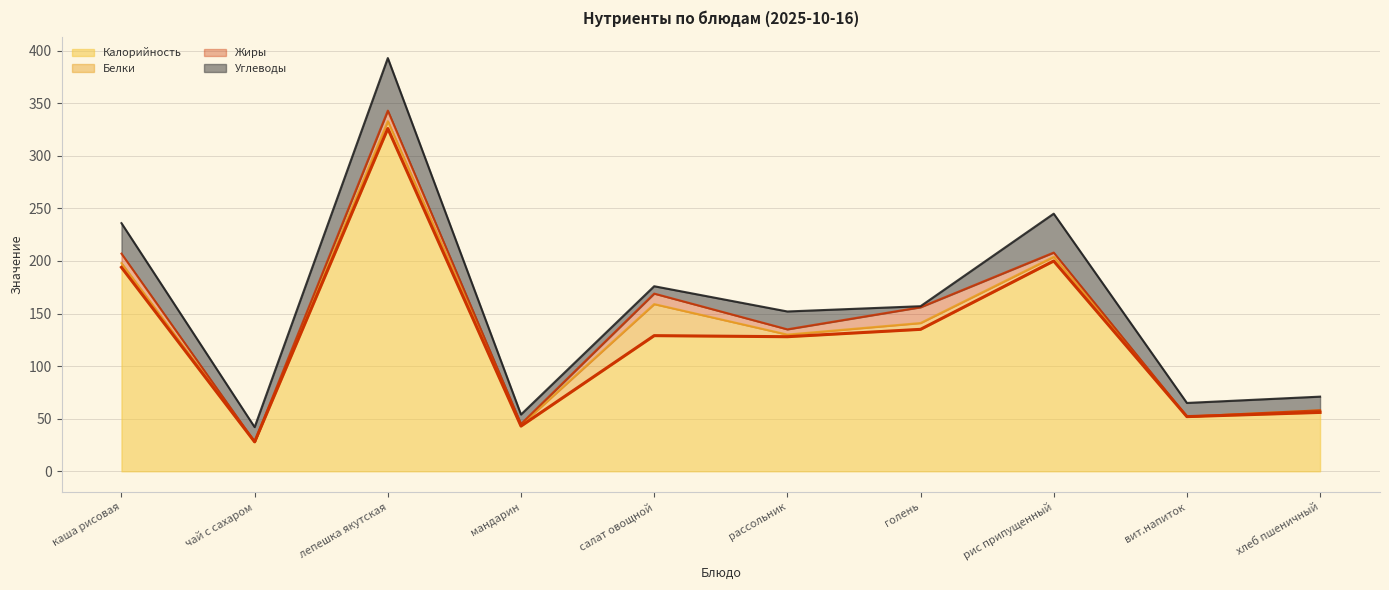

True or false: Углеводы and Калорийность cross at least once.

False